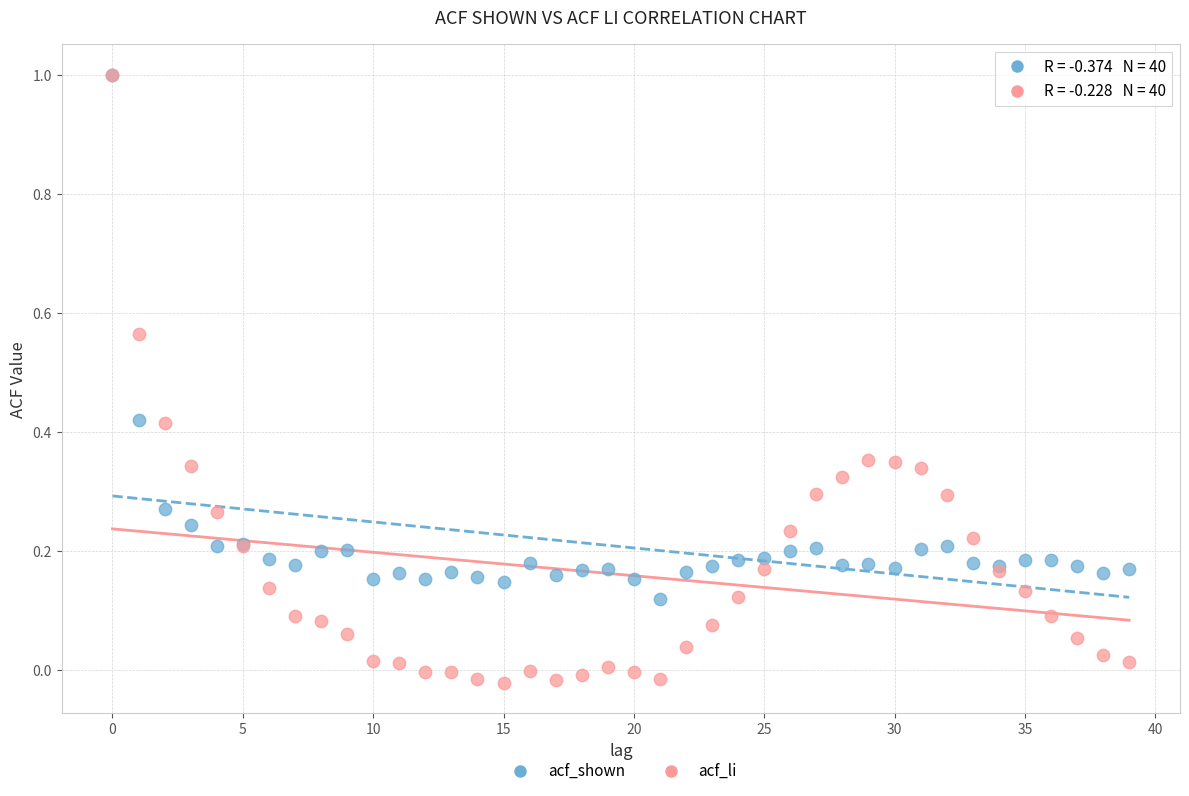

What are all the series names shown in the legend?

acf_shown, acf_li